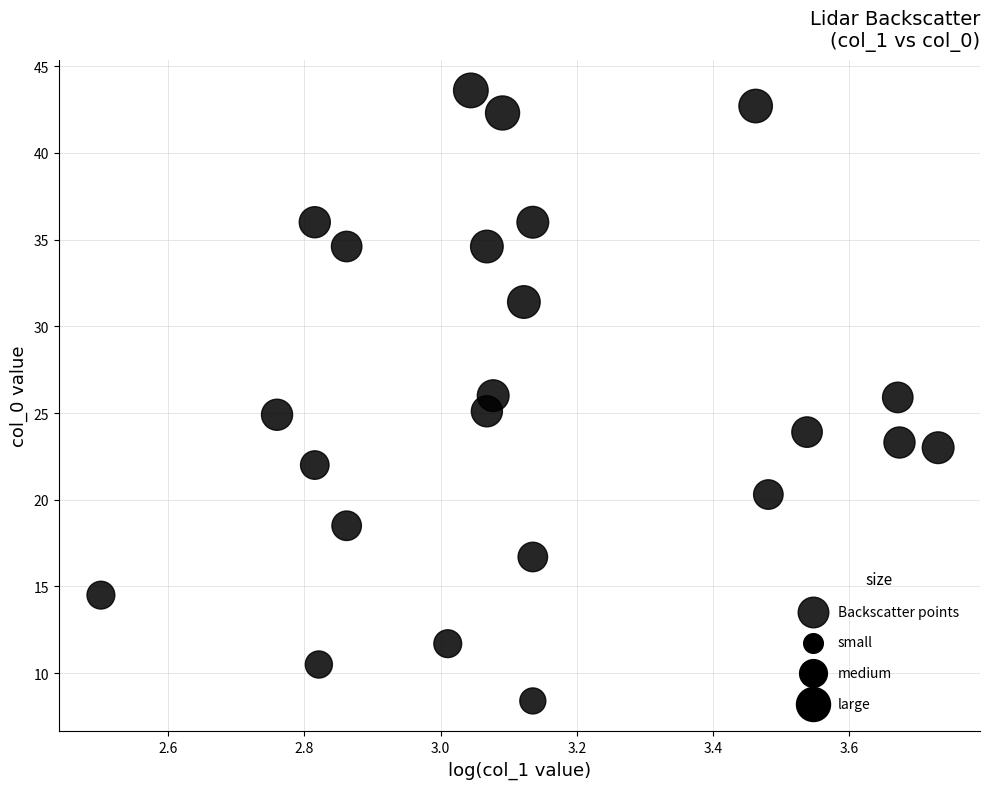

What is the range of Y values (max minus min)?

35.2